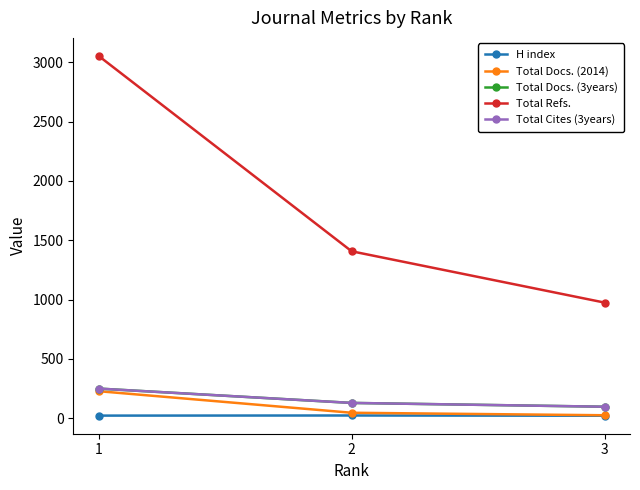

Does the chart have visible grid lines?

No